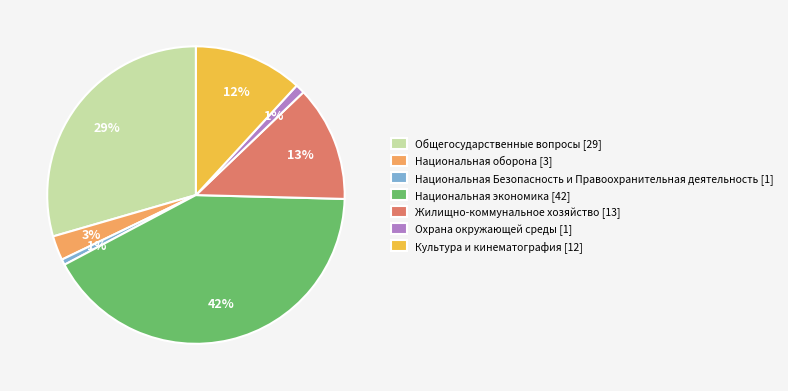

What is the ratio of the value at Культура и кинематография [12] to the value at Жилищно-коммунальное хозяйство [13]?

0.9